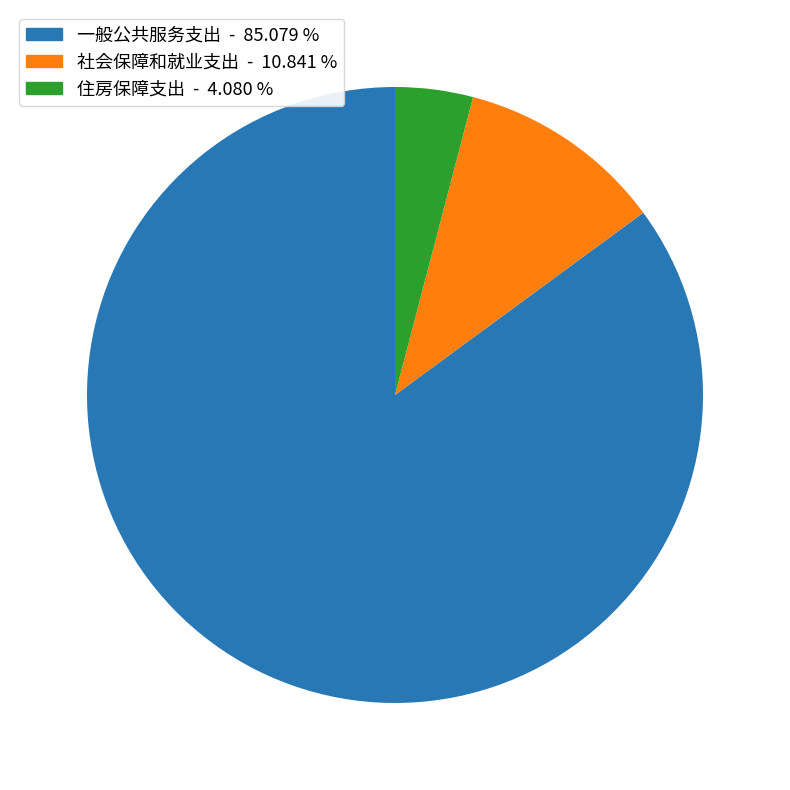

Rank the categories by value from lowest to highest.

住房保障支出, 社会保障和就业支出, 一般公共服务支出